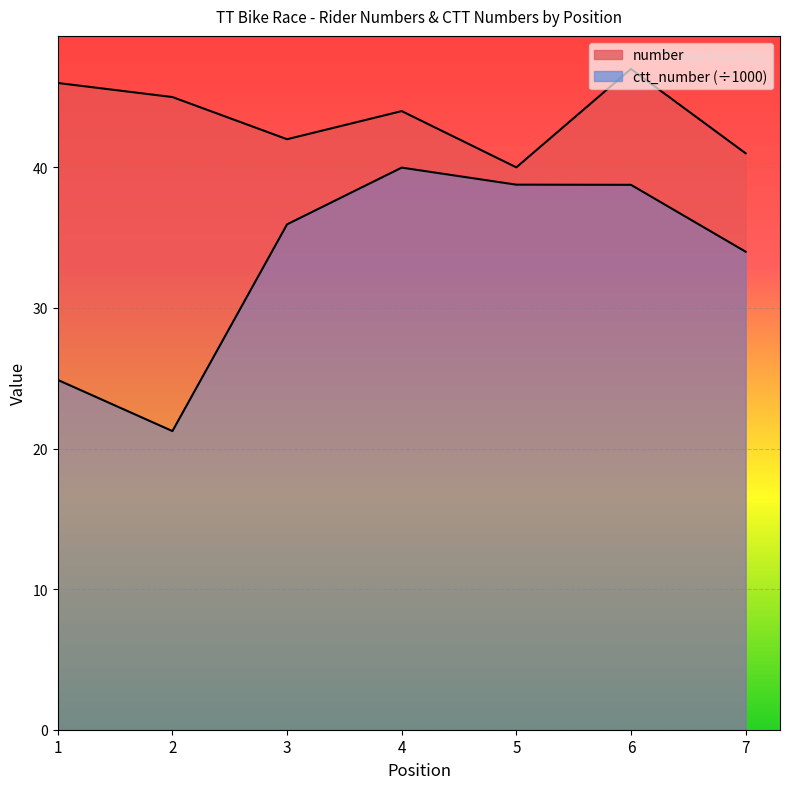

Rank the series by their maximum value, from highest to lowest.

number, ctt_number